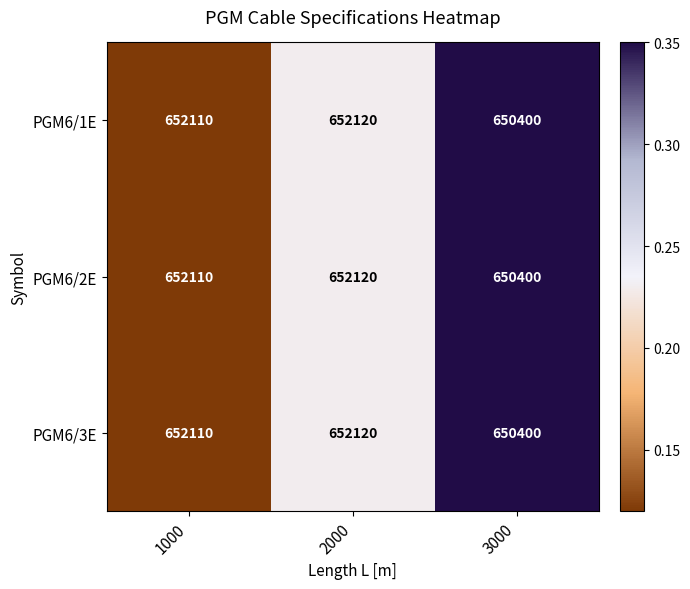

Which category has the lowest value across all series?

3000